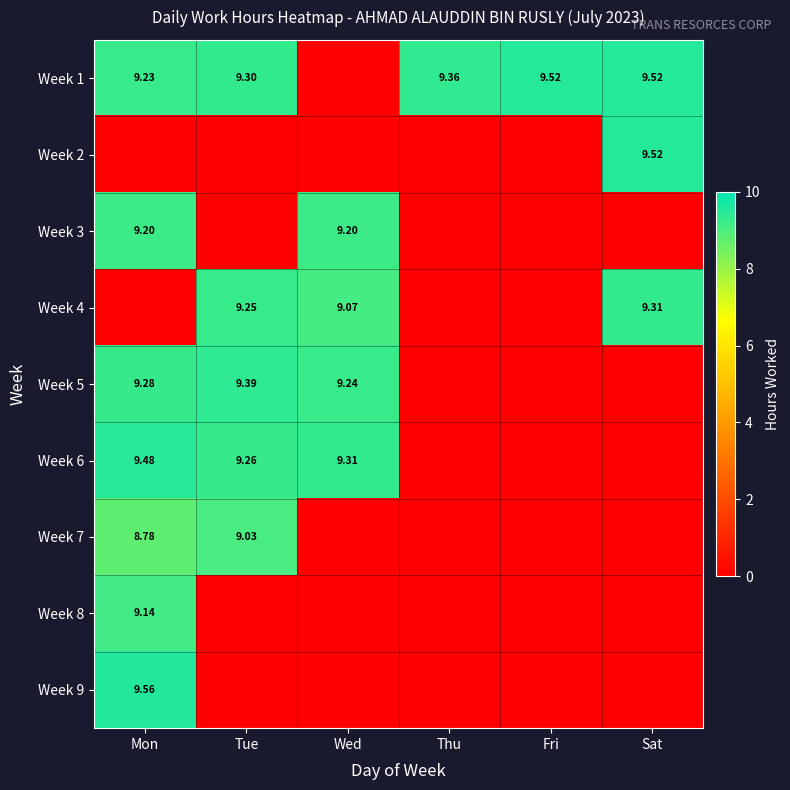

Between Mon and Fri, which is larger?

Fri